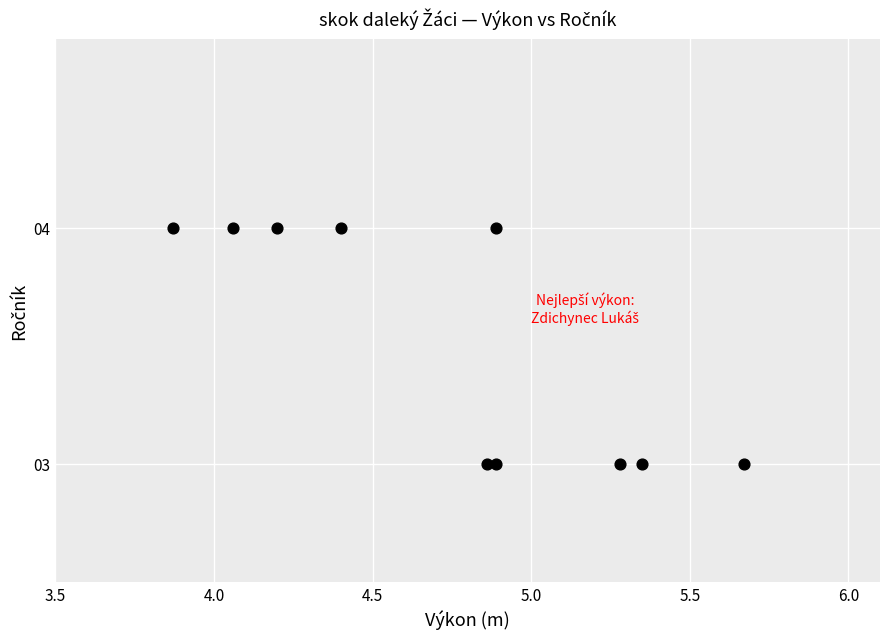

What is the average Y value?

4